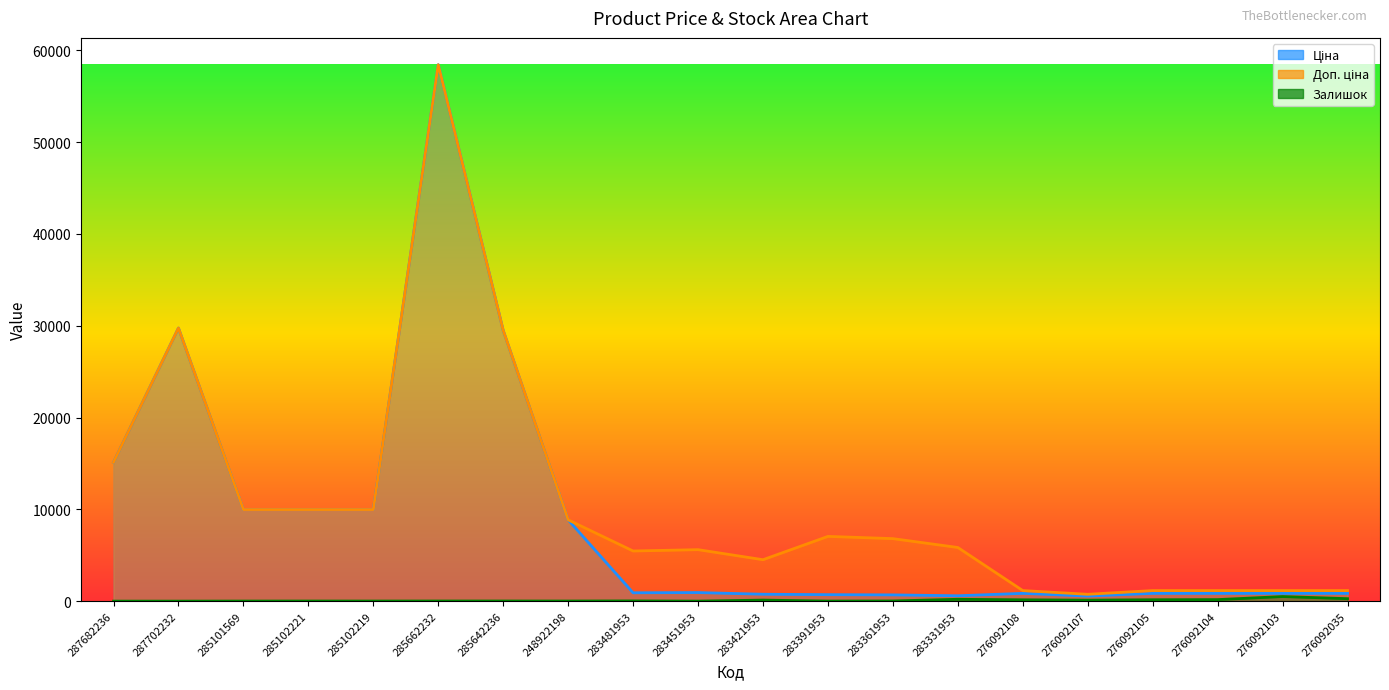

What is the difference between the Залишок values at 283361953 and 287702232?

19.0